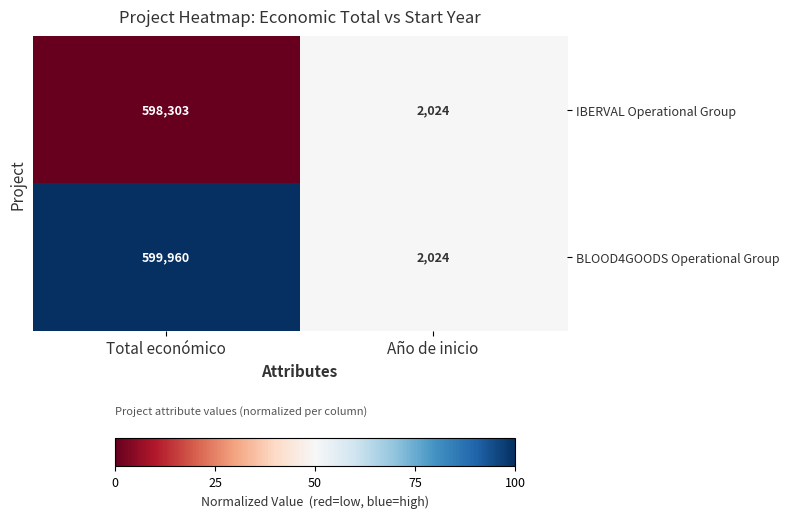

List the series in order of their peak value, highest first.

BLOOD4GOODS Operational Group, IBERVAL Operational Group